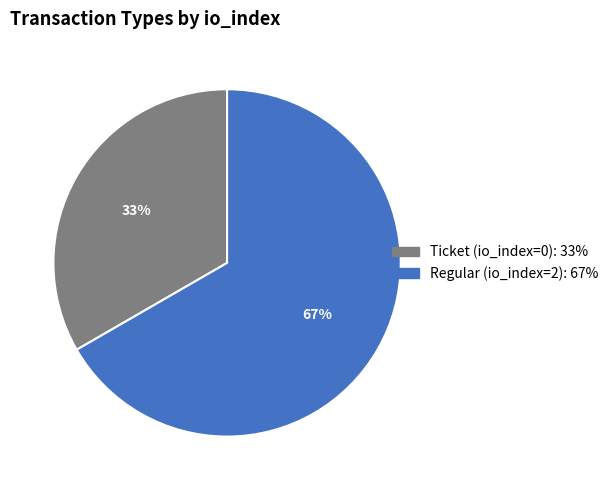

To the nearest percent, what is the average slice percentage?

50%